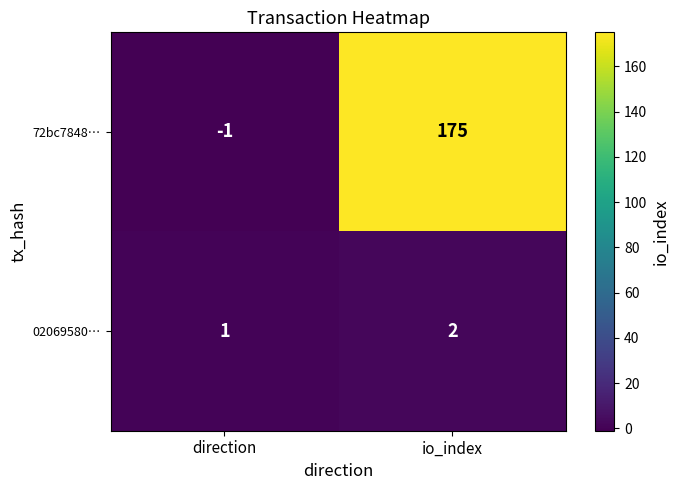

Which label corresponds to the largest value in the chart?

io_index